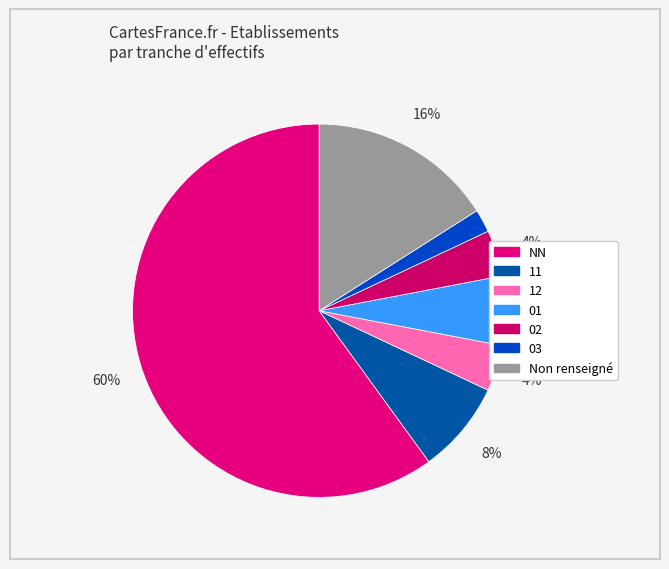

Count the number of slices in the pie.

7